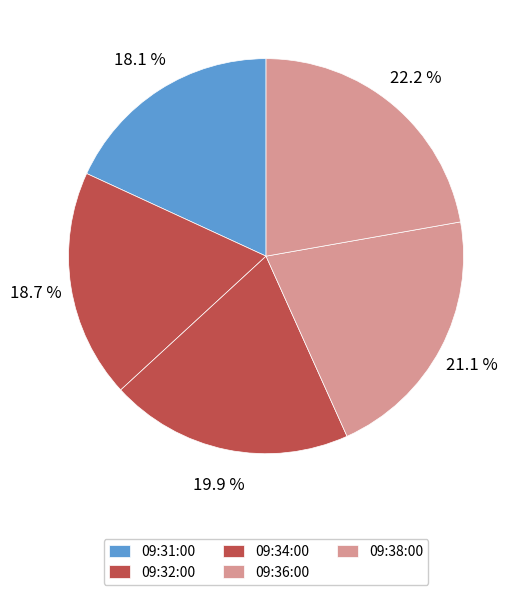

Count the number of slices in the pie.

5